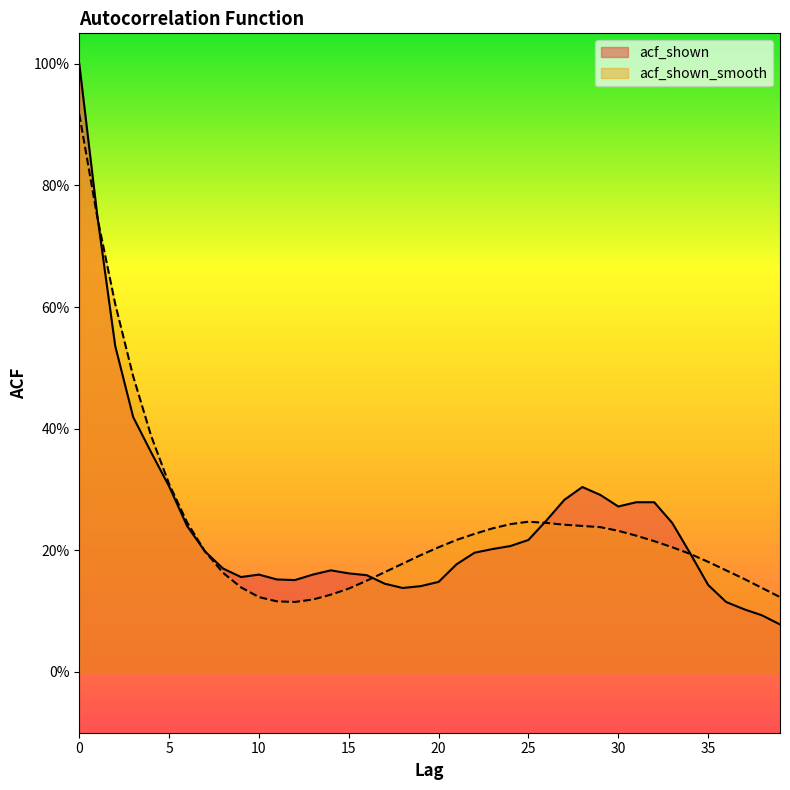

How many categories are shown in the chart?

40